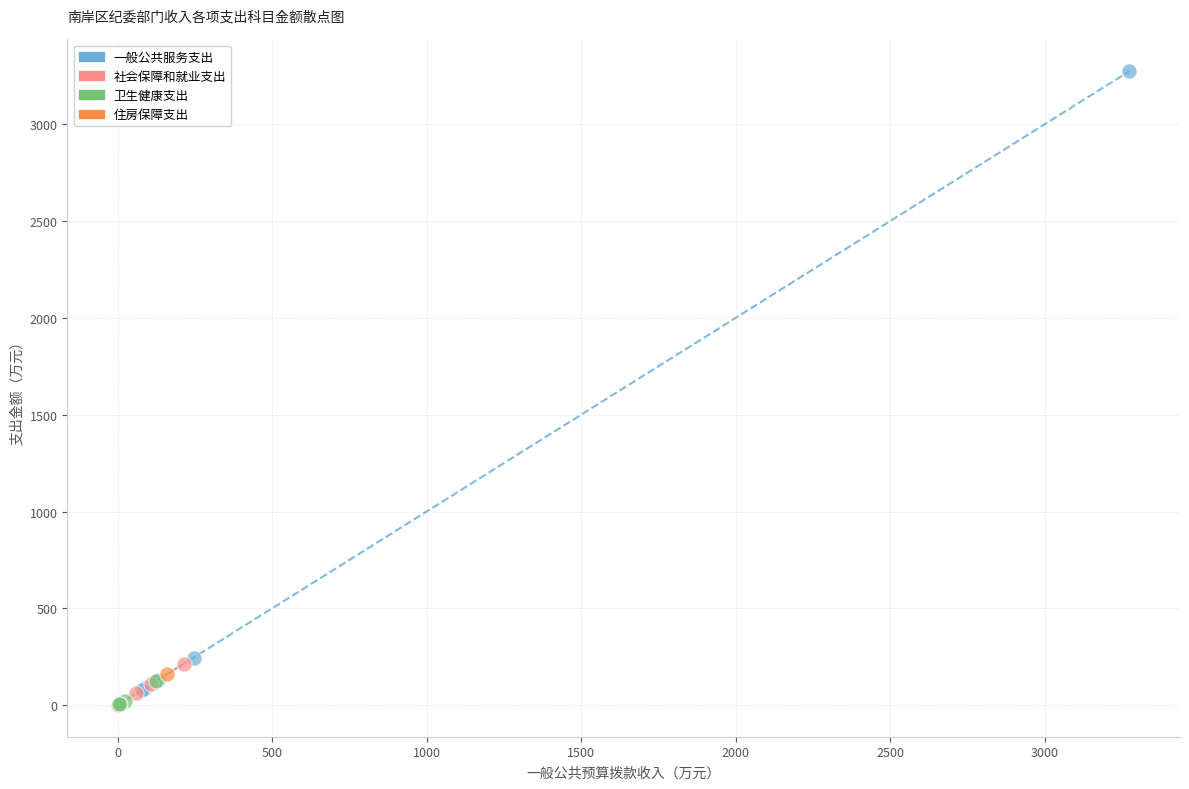

What are all the series names shown in the legend?

一般公共服务支出, 社会保障和就业支出, 卫生健康支出, 住房保障支出